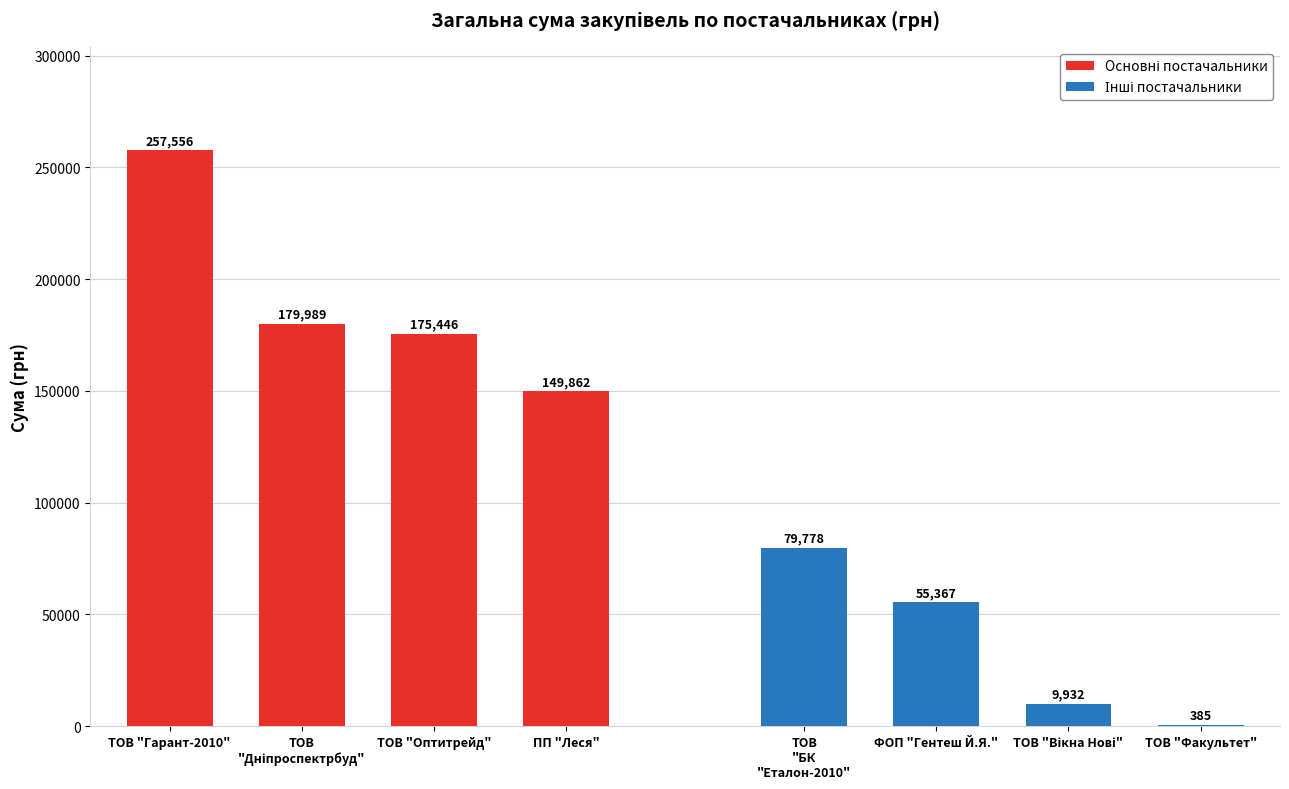

How many groups of bars are there?

4